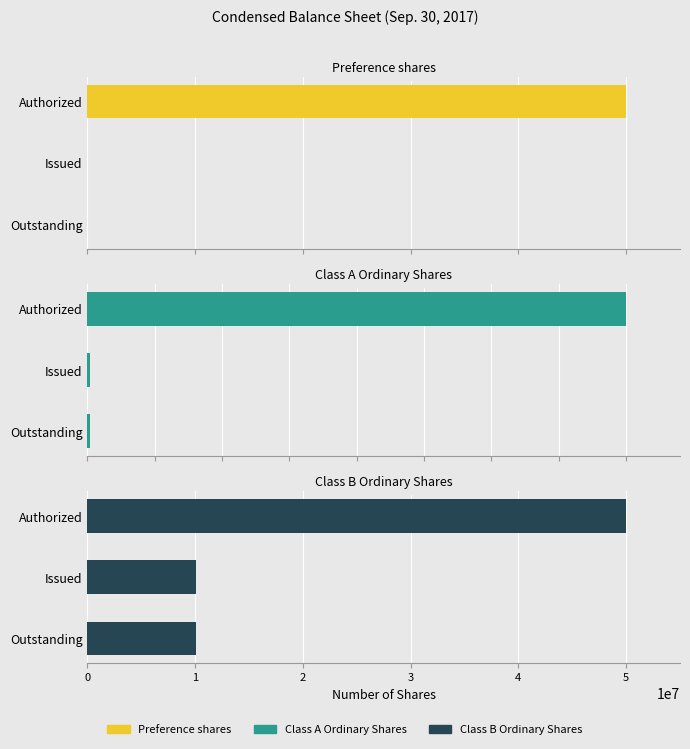

What is the difference between the highest and lowest values at Issued?

10062500